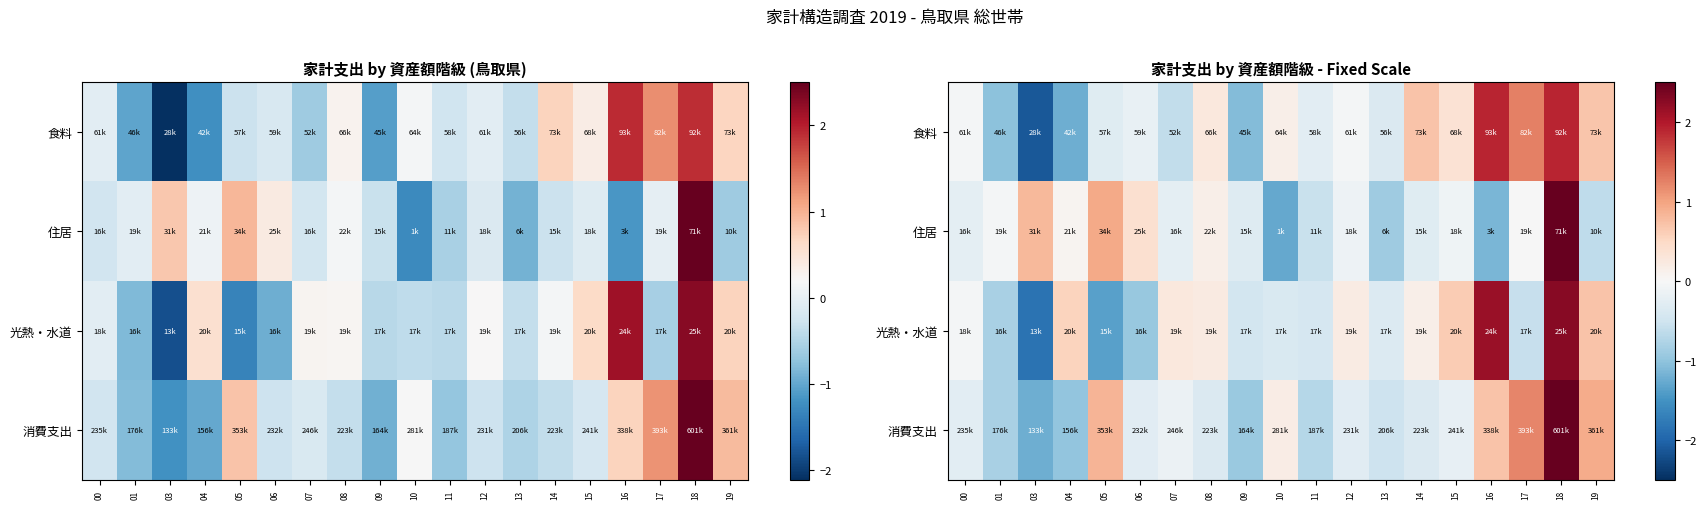

At which category is the sum across all series the highest?

18